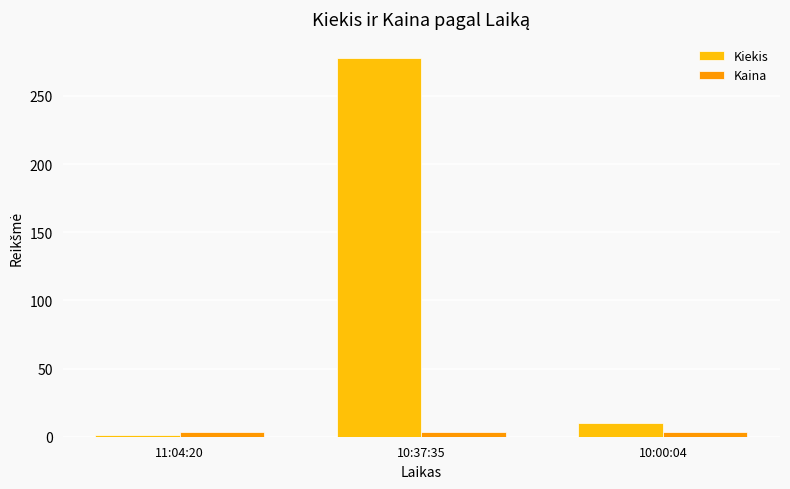

What is the total value across all series at 10:37:35?

281.6